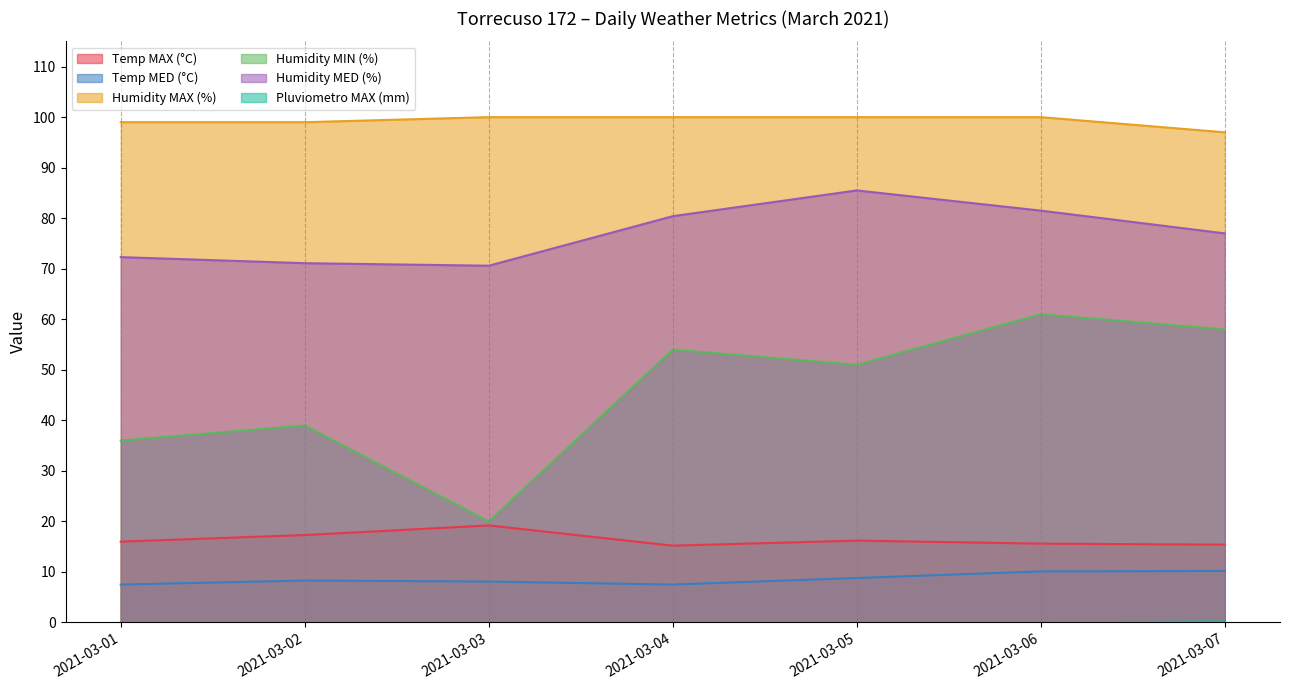

What is the difference between the Temp MED (°C) values at 2021-03-03 and 2021-03-07?

2.1